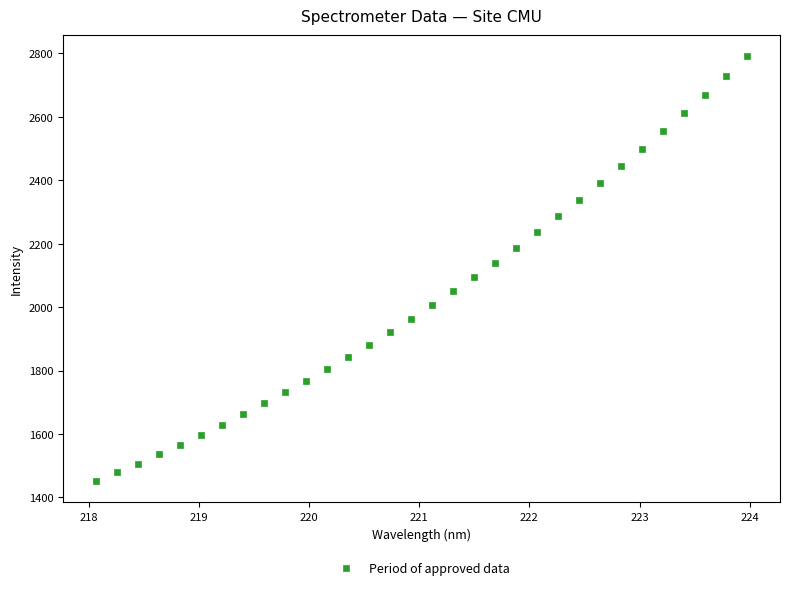

What is the range of X values (max minus min)?

5.9